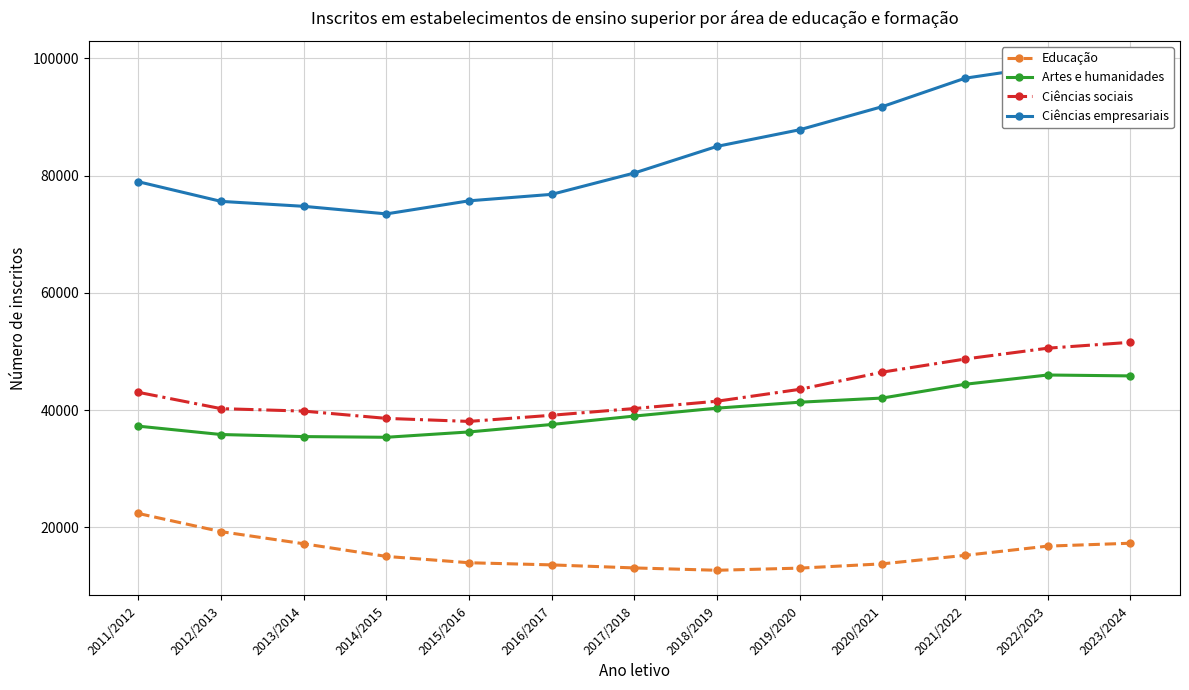

What is the label of the 11th point from the right?

2013/2014